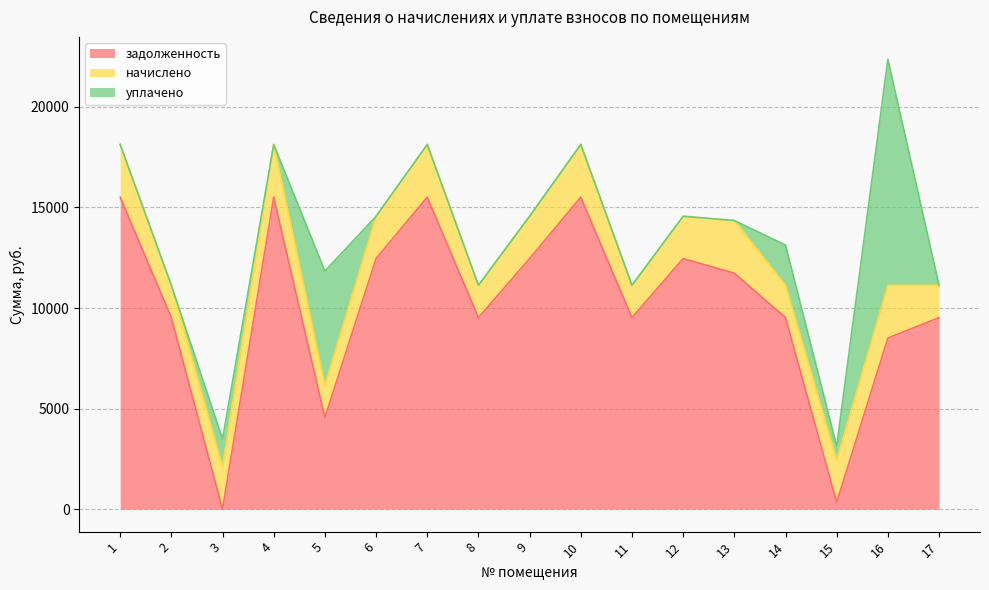

Reading left to right, what are all the values shown in this chart?

задолженность: 15513.6	9523.2	0.0	15513.6	4553.1	12460.8	15513.6	9523.2	12460.8	15513.6	9523.2	12460.8	11732.2	9523.2	335.6	8508.0	9523.2
начислено: 2617.9	1607.0	2102.8	2617.9	1607.0	2102.8	2617.9	1607.0	2102.8	2617.9	1607.0	2102.8	2617.9	1607.0	2102.8	2617.9	1607.0
уплачено: 0.0	0.0	1380.0	0.0	5676.9	0.0	0.0	0.0	0.0	0.0	0.0	0.0	0.0	2000.0	686.0	11238.8	0.0